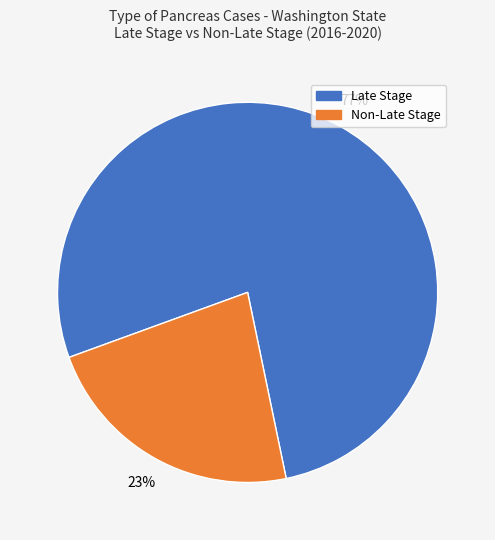

Is there any slice that represents more than half of the pie?

Yes